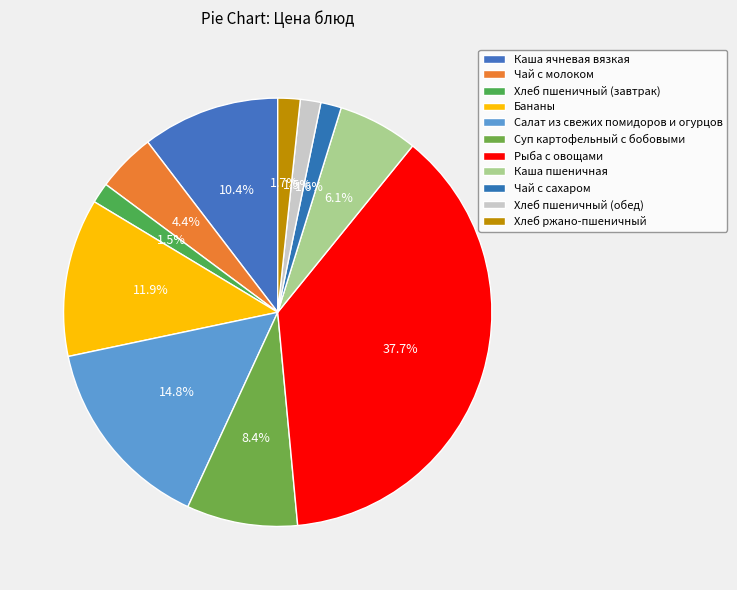

To the nearest percent, what portion does Хлеб ржано-пшеничный represent?

2%